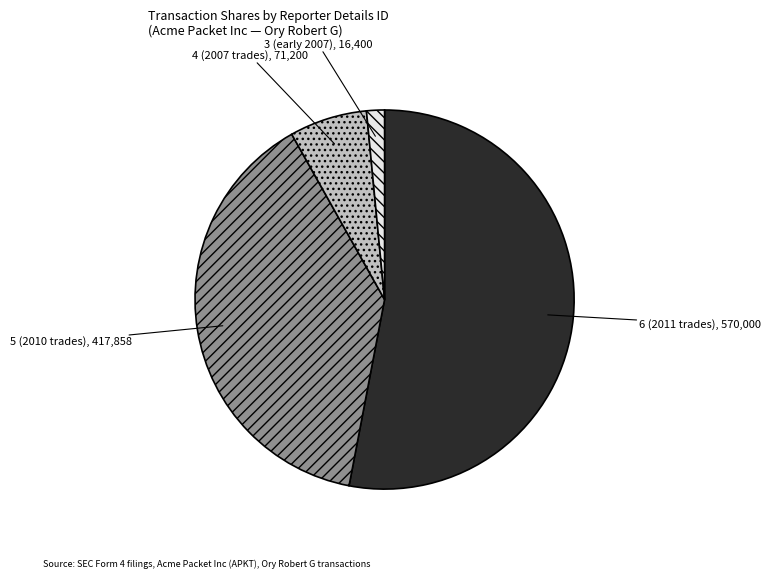

Does any single category account for the majority?

Yes